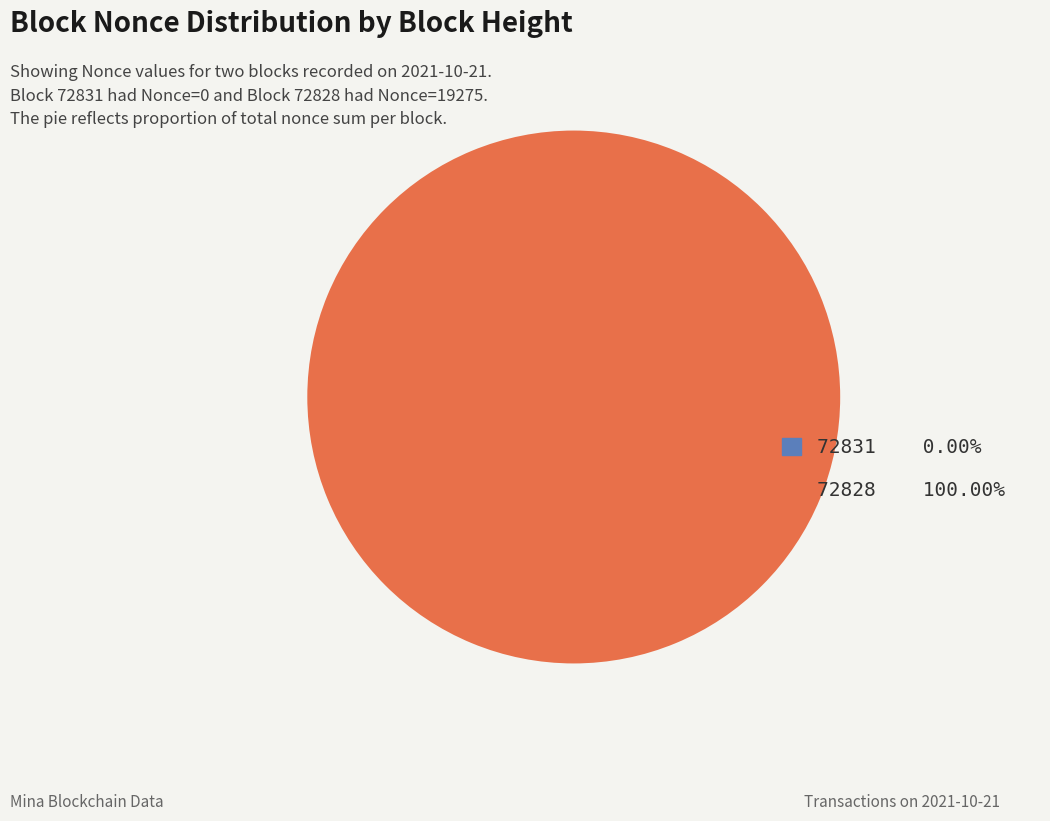

To the nearest percent, what is the average slice percentage?

50%